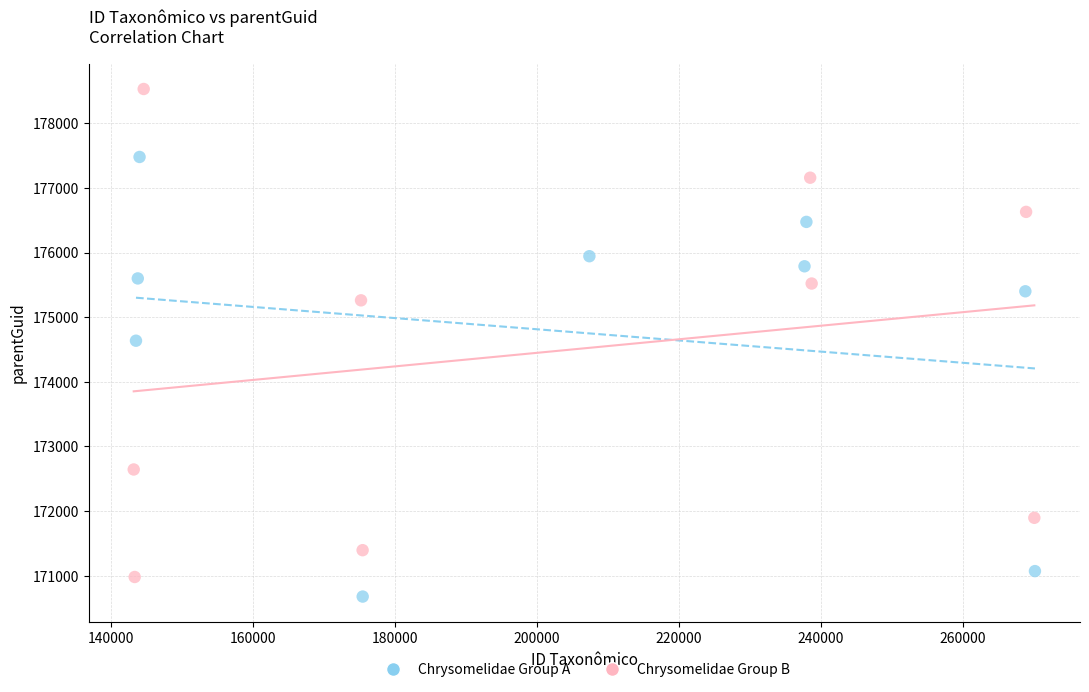

Which series contains the lowest Y value?

Chrysomelidae Group A